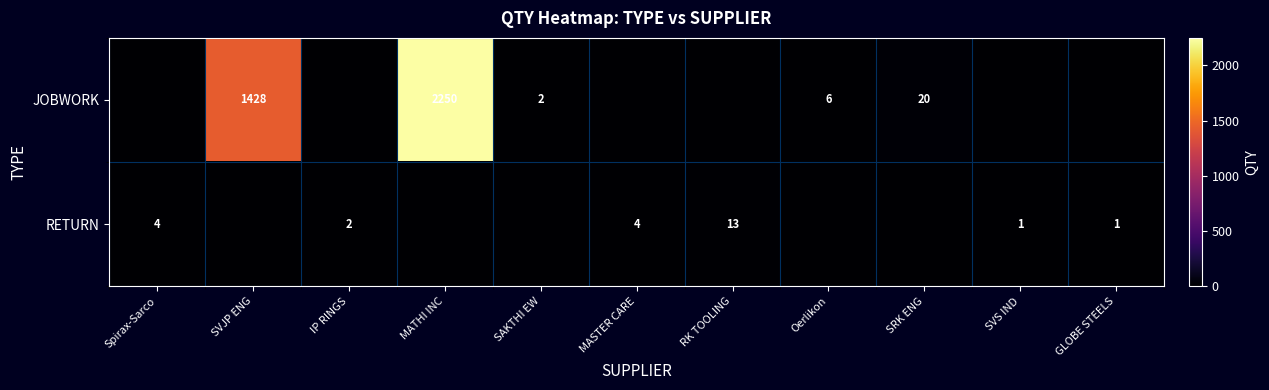

The value of RETURN at GLOBE STEELS is 2. True or false?

False